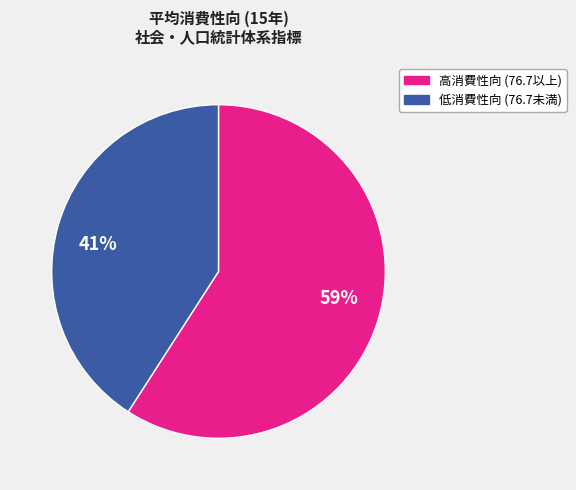

To the nearest percent, what is the average slice percentage?

50%